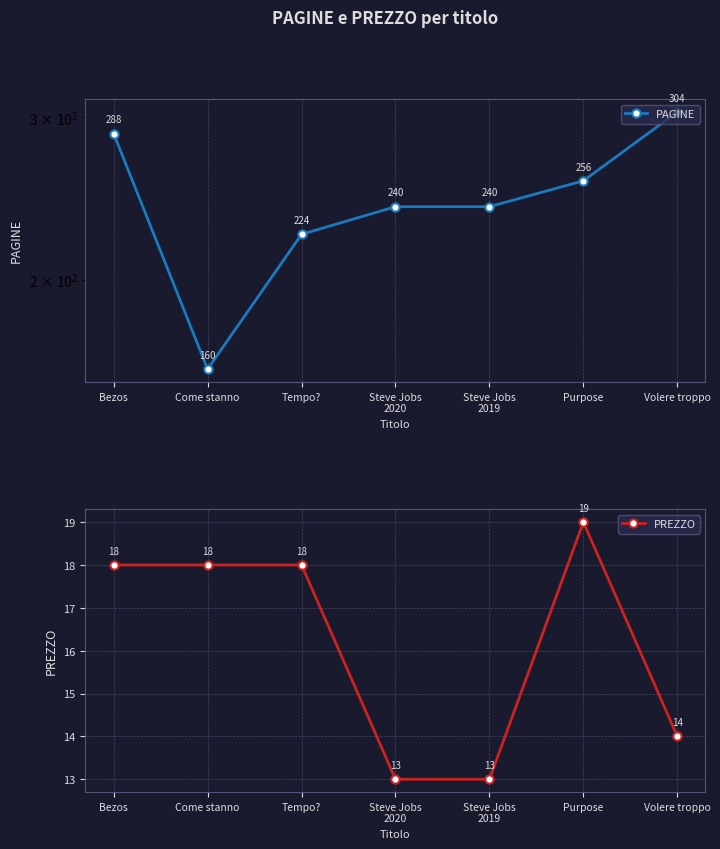

What is the average value of the PREZZO series?

16